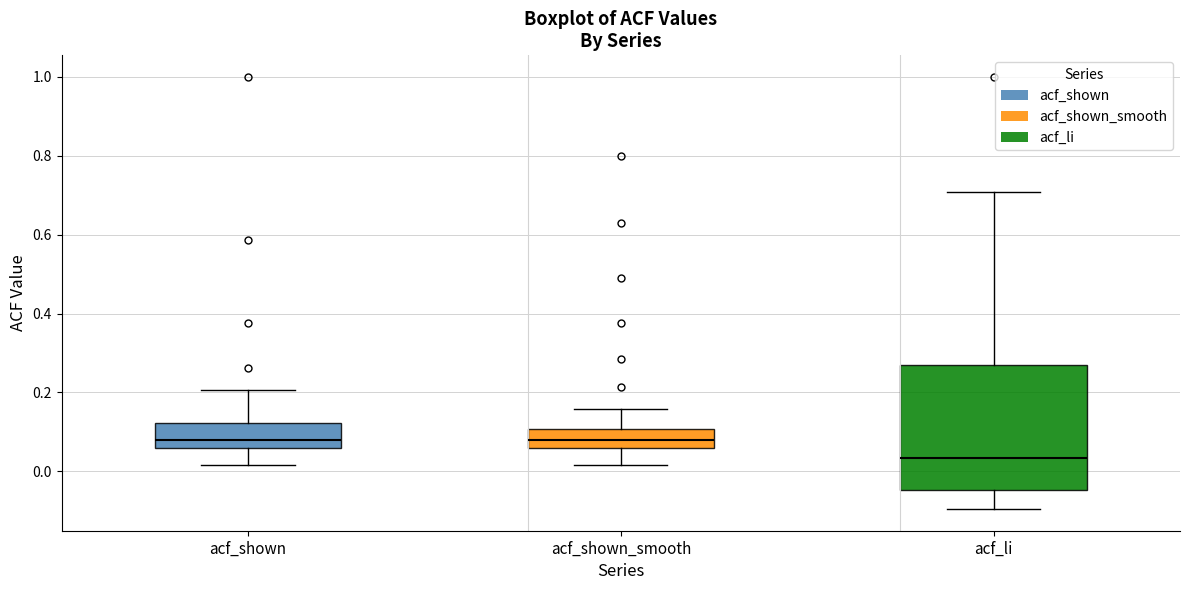

Which box is the tallest, from its lower edge to its upper edge?

acf_li